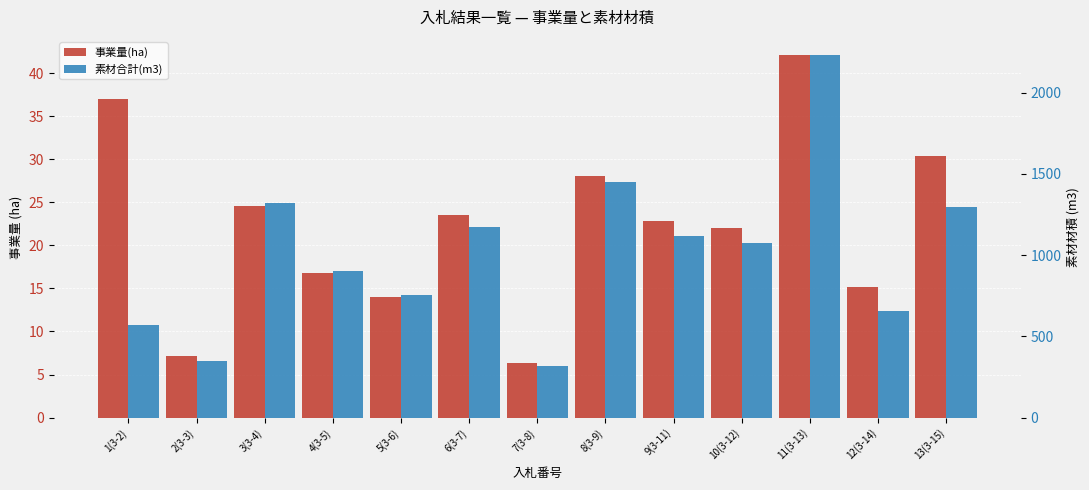

What is the label of the 6th bar from the left?

6(3-7)